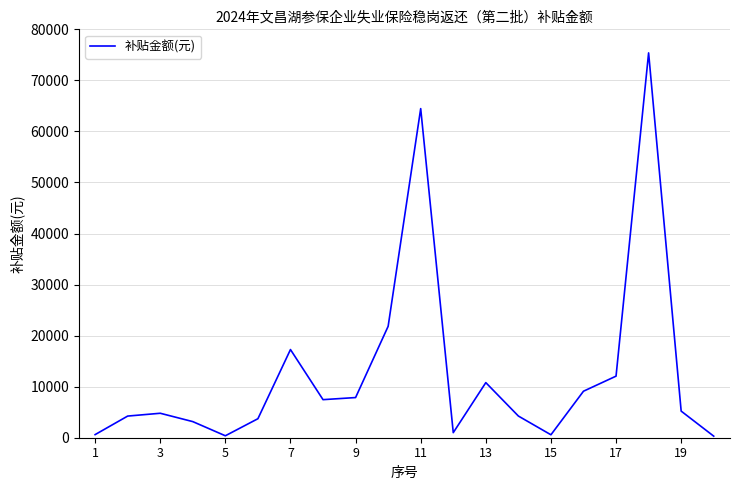

What is the maximum value shown in the chart?

75386.0